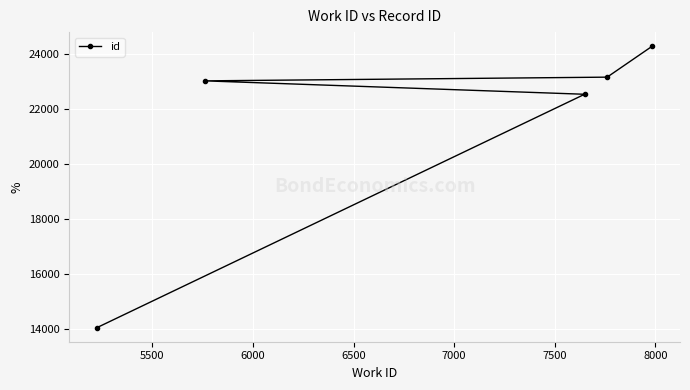

What is the average value?

21423